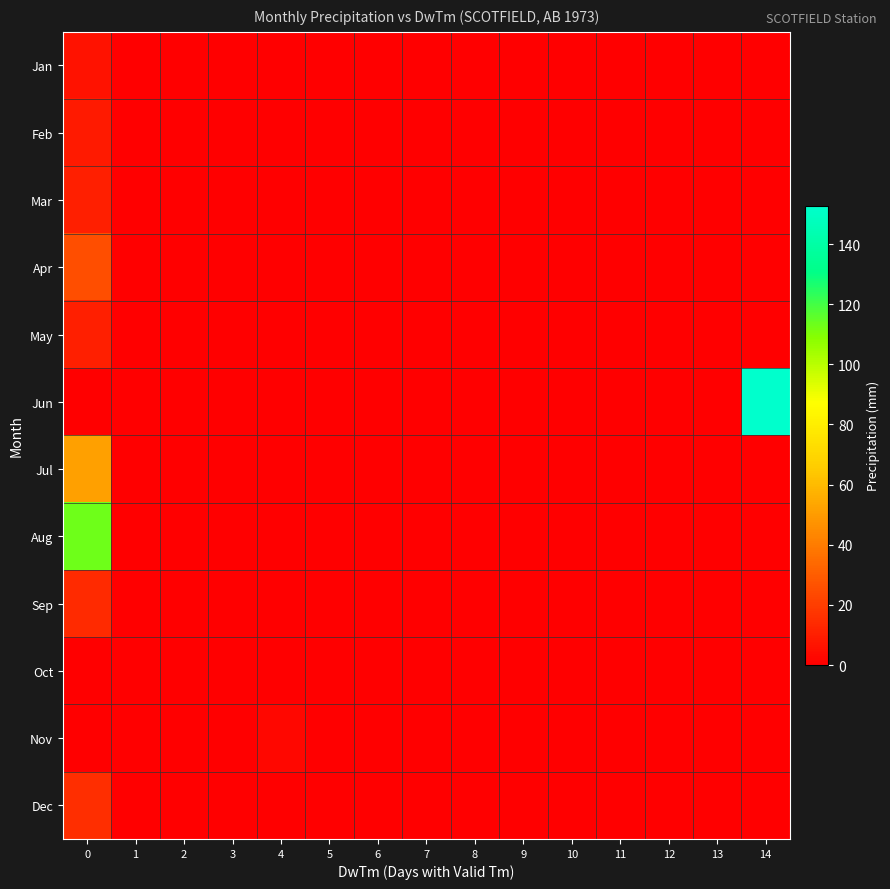

Which series has the widest spread of values?

Jun